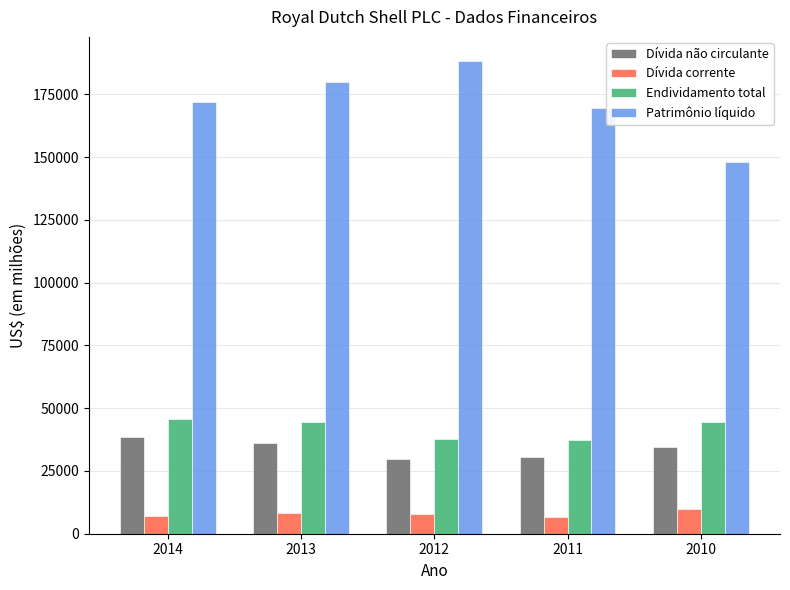

Rank the series by their maximum value, from highest to lowest.

Patrimônio líquido, Endividamento total, Dívida não circulante, Dívida corrente